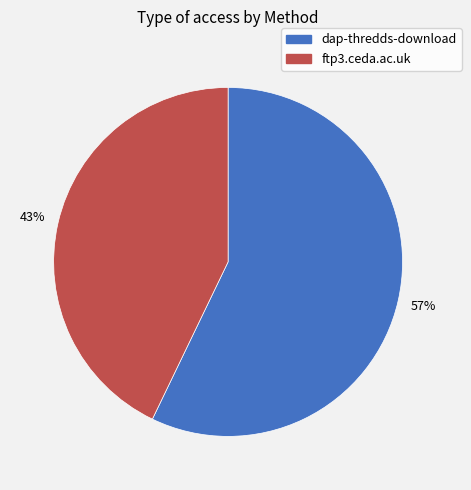

Is it true that ftp3.ceda.ac.uk is 43% of the pie?

True